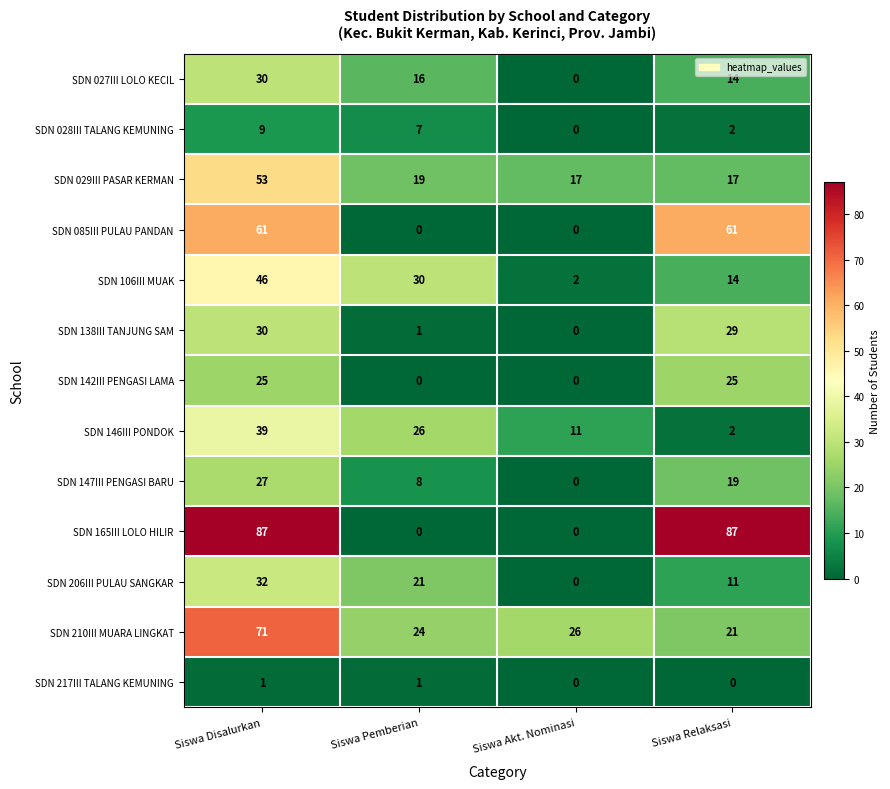

The value of SDN 106III MUAK at Siswa Disalurkan is 46. True or false?

True